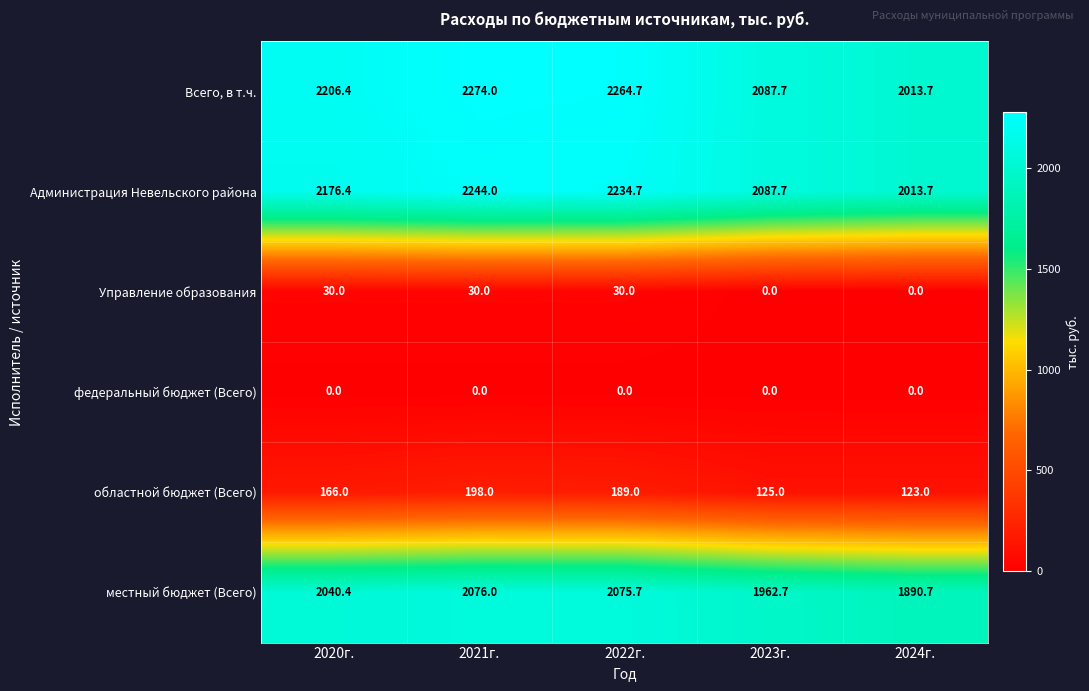

What is the difference between the maximum and minimum values in the Администрация Невельского района series?

230.3